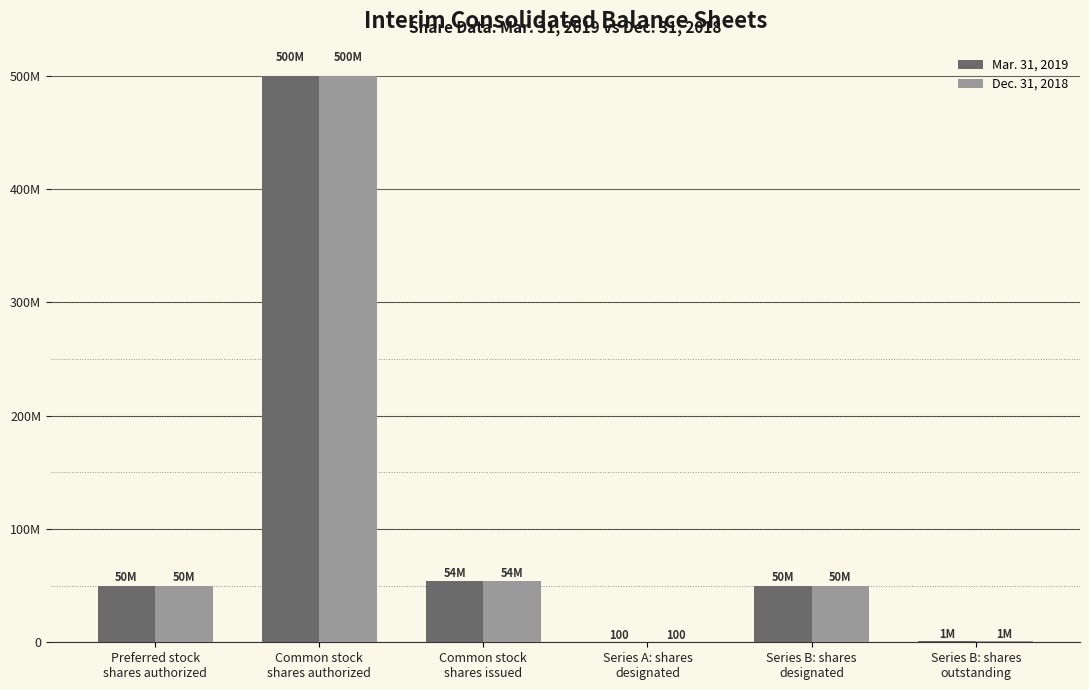

What are all the series names shown in the legend?

Mar. 31, 2019, Dec. 31, 2018